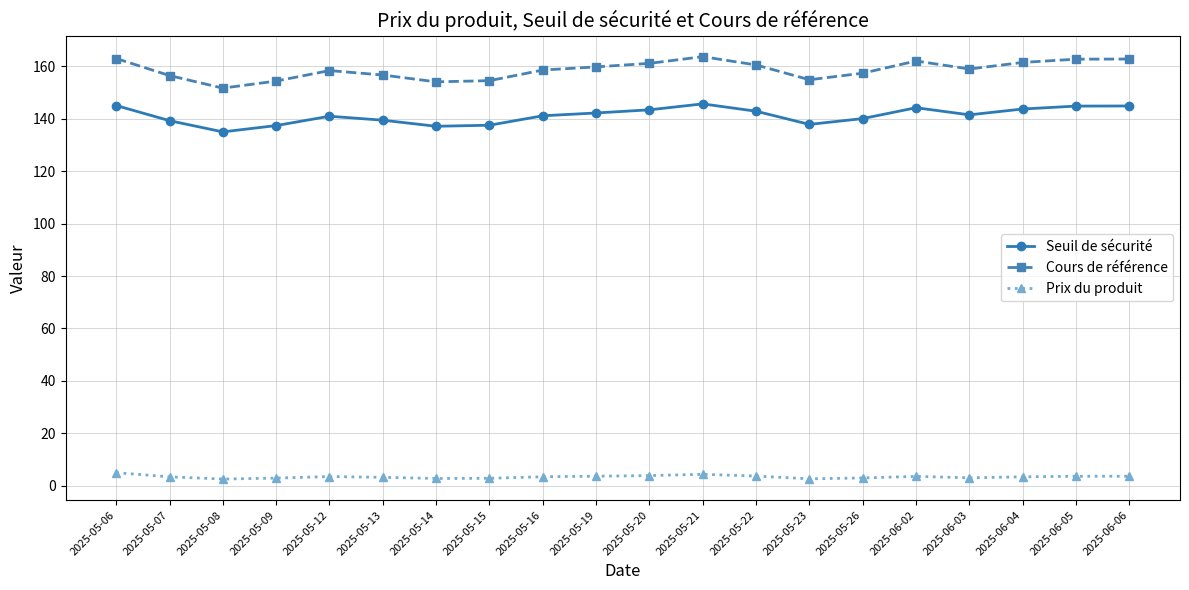

True or false: Cours de référence has more than 1 points higher than both neighbors.

True